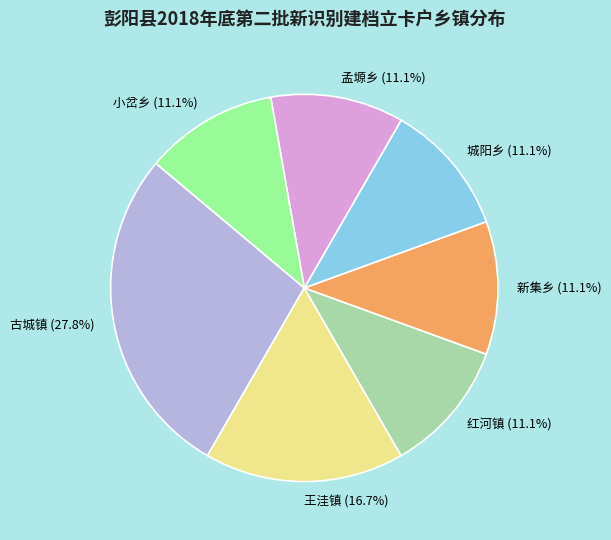

Between 王洼镇 (16.7%) and 小岔乡 (11.1%), which is larger?

王洼镇 (16.7%)